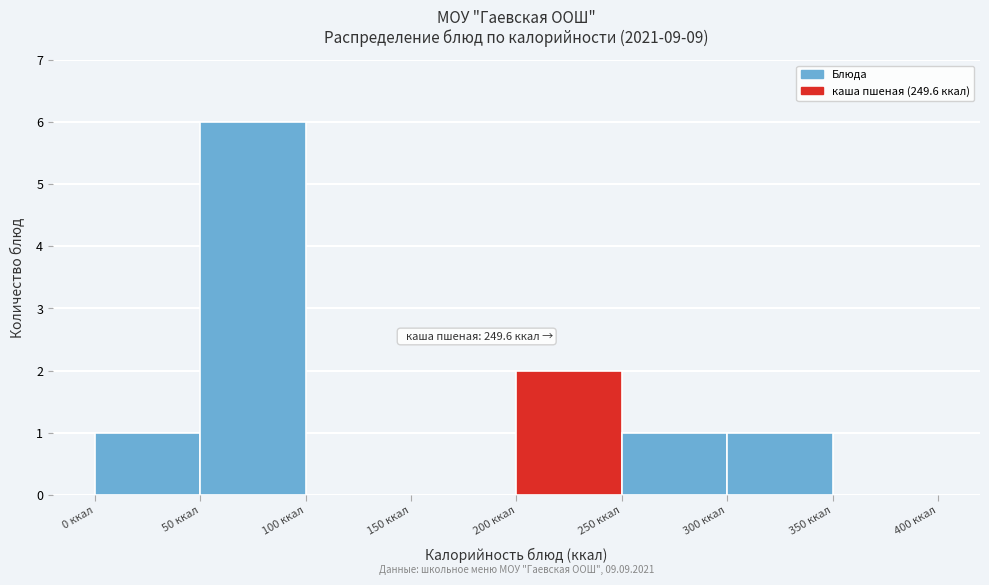

Which range on the x-axis has the tallest bar?

50 to 100